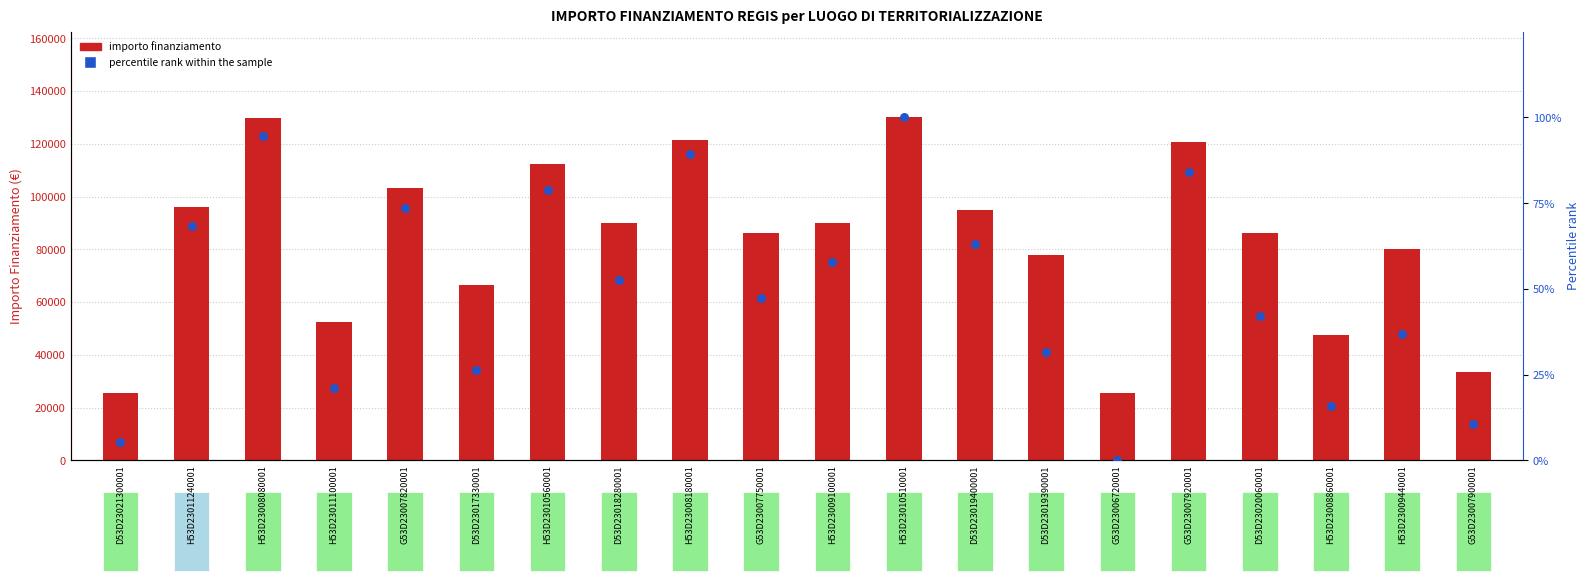

At how many categories does at least one series exceed 85121?

12